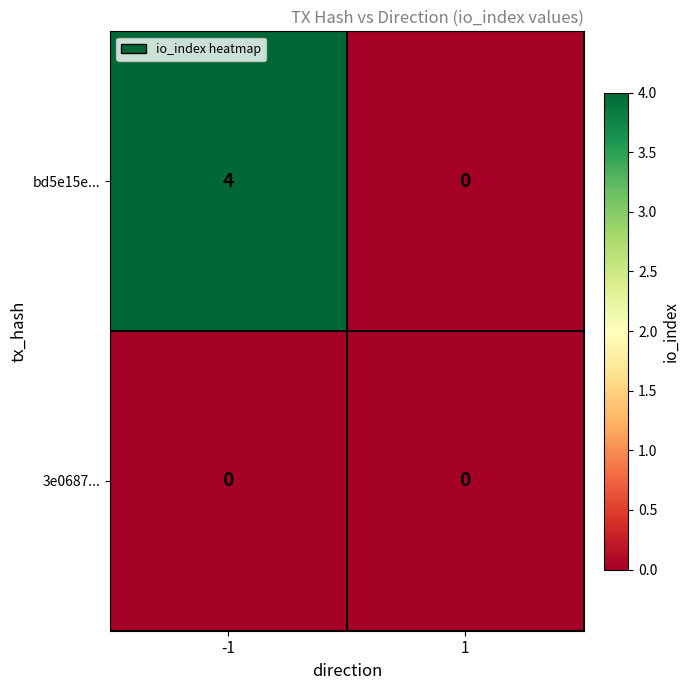

Reading right to left, transcribe all the data shown in this chart.

bd5e15e...: 0	4
3e0687...: 0	0